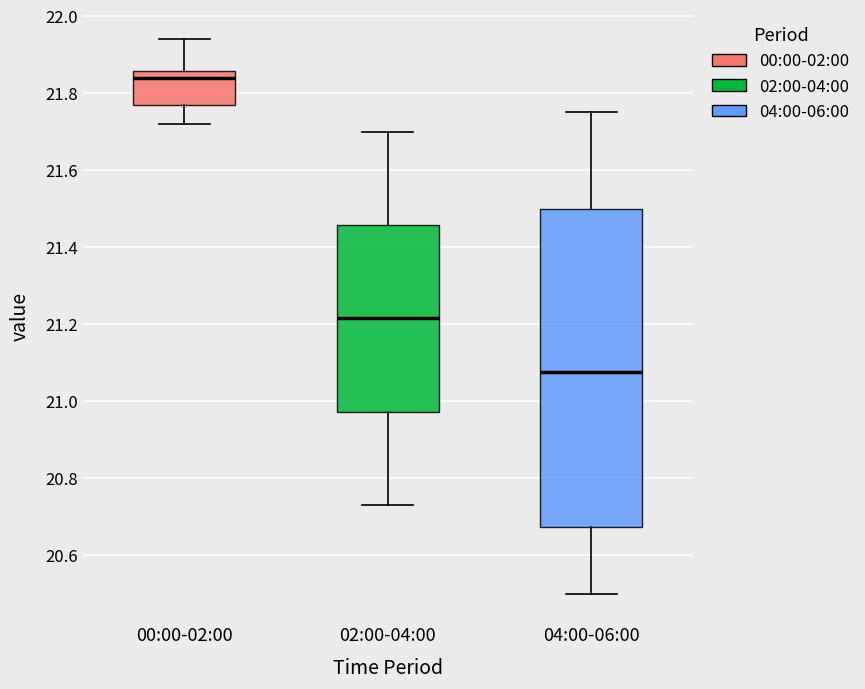

Where does the upper whisker of the box for 00:00-02:00 end on the y-axis? The values are not printed on the chart, so give them approximately, as read against the axis.

21.94